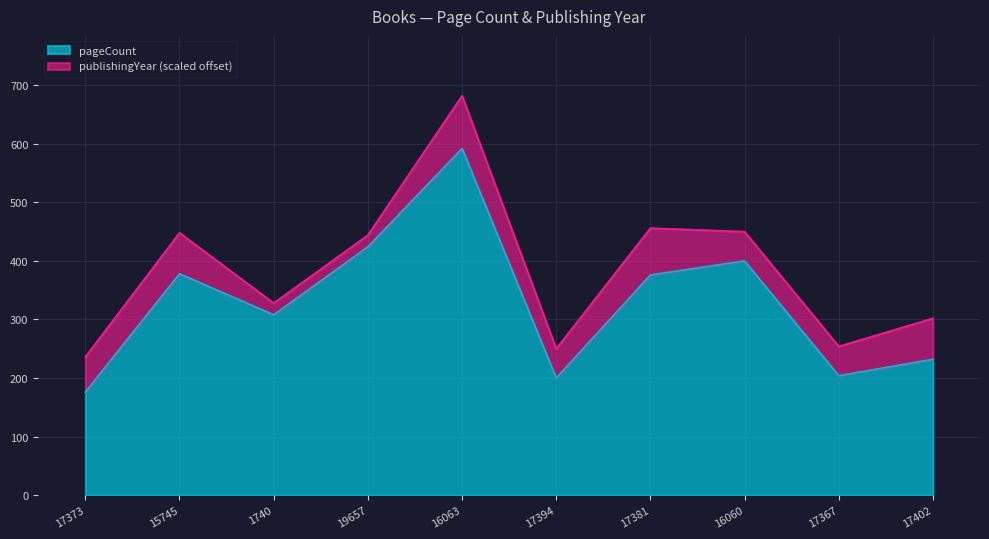

At which category is the sum across all series the highest?

16063